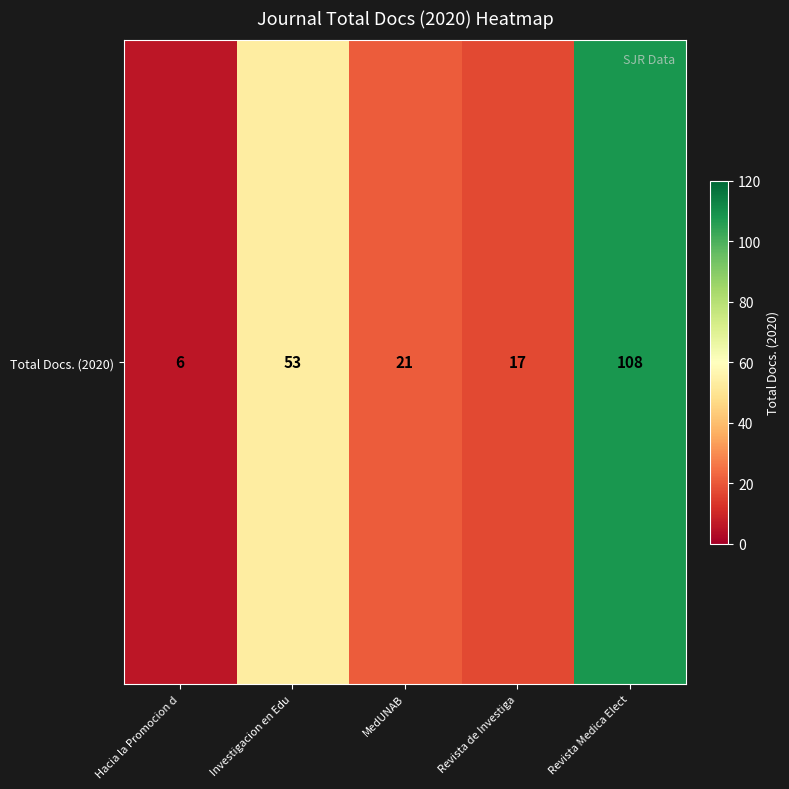

Which label corresponds to the largest value in the chart?

Revista Medica Elect